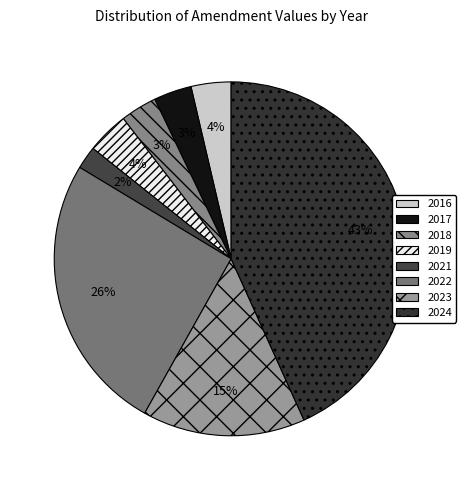

Which slice is the largest?

2024